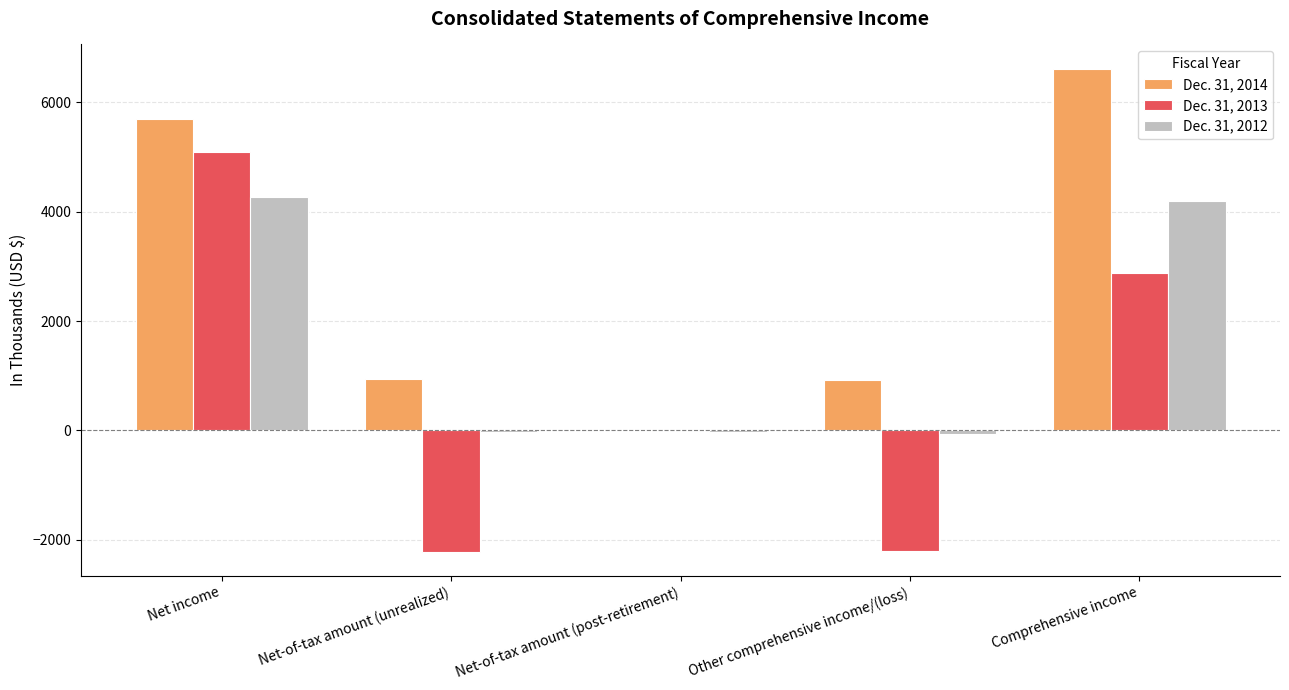

Are the bars grouped side by side (vs. stacked)?

Yes